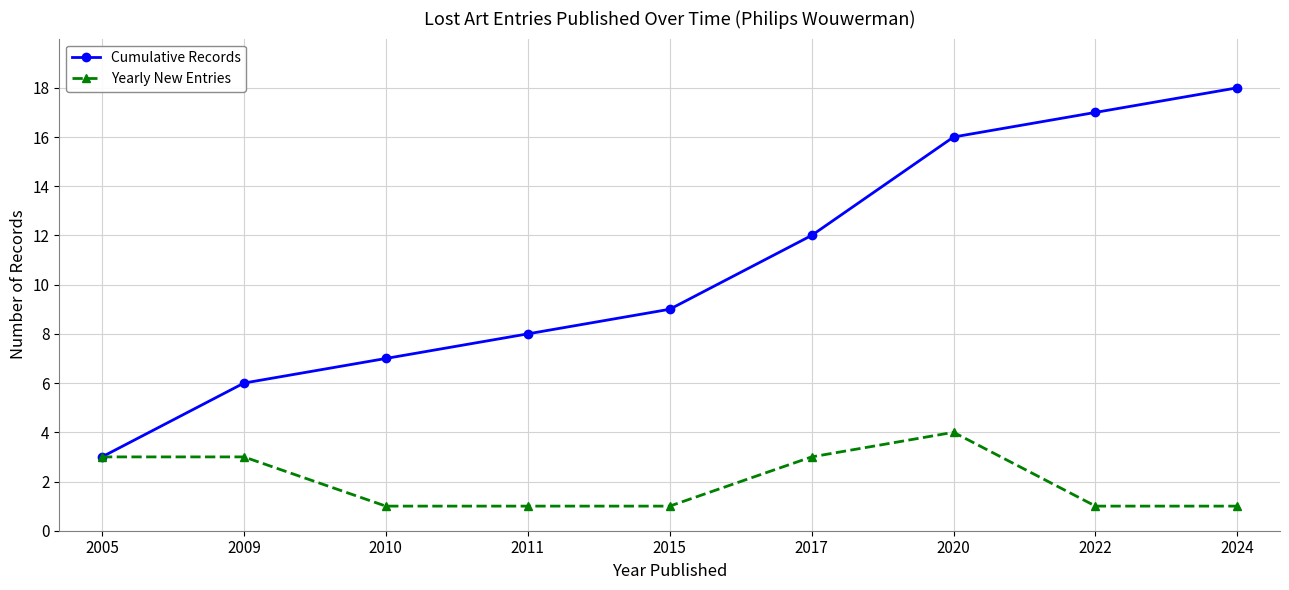

True or false: Yearly New Entries has a value of 1 at 2024.

True